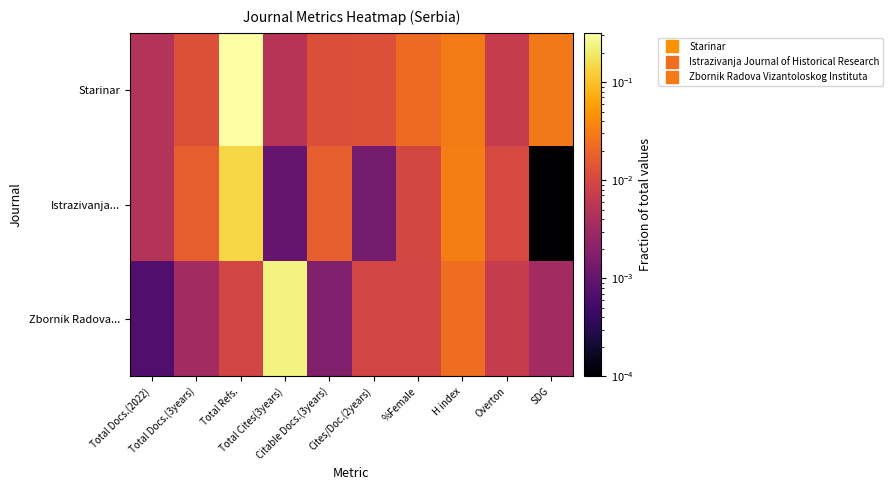

Rank the series by their average value, from lowest to highest.

Istrazivanja..., Zbornik Radova..., Starinar